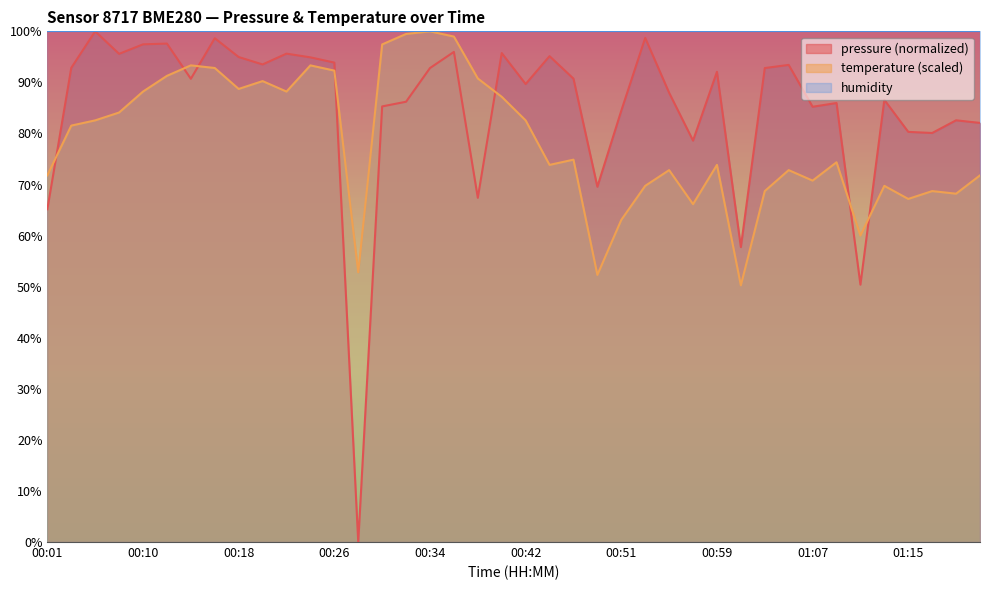

Between 00:08 and 00:36, which series saw the biggest shift?

temperature